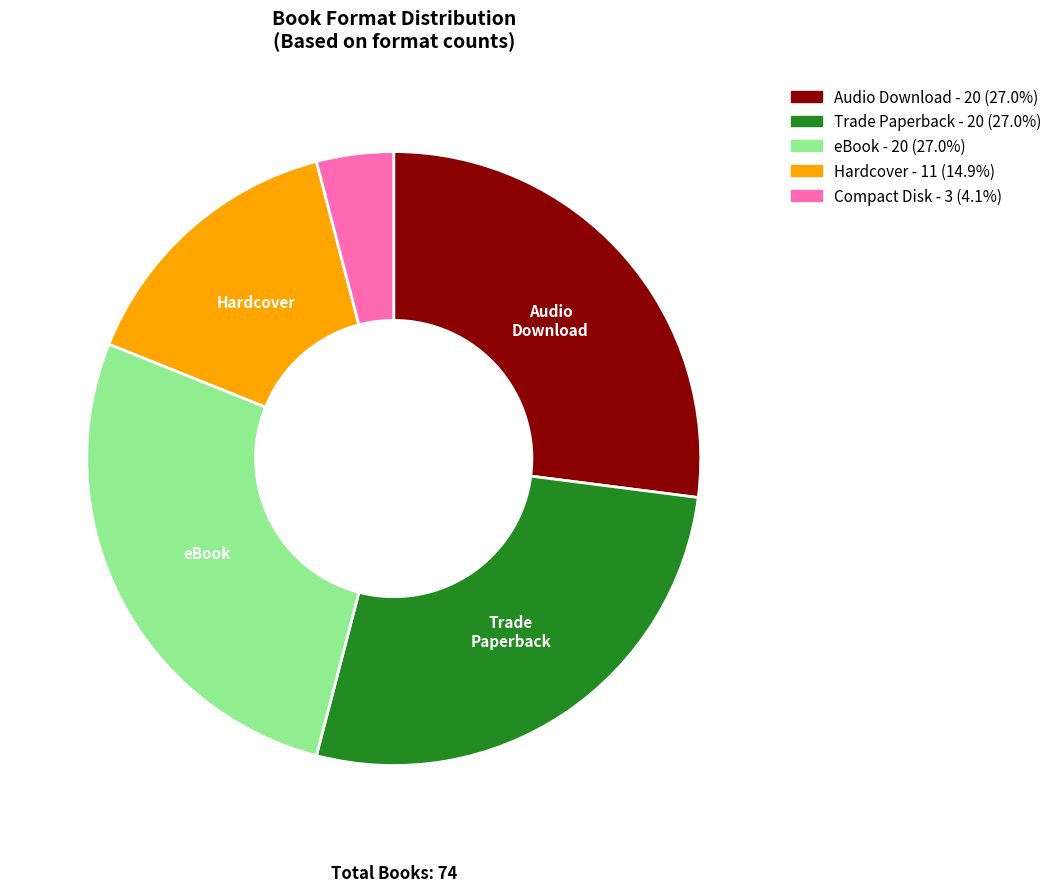

Does Compact Disk - 3 (4.1%) represent more than half of the total?

No